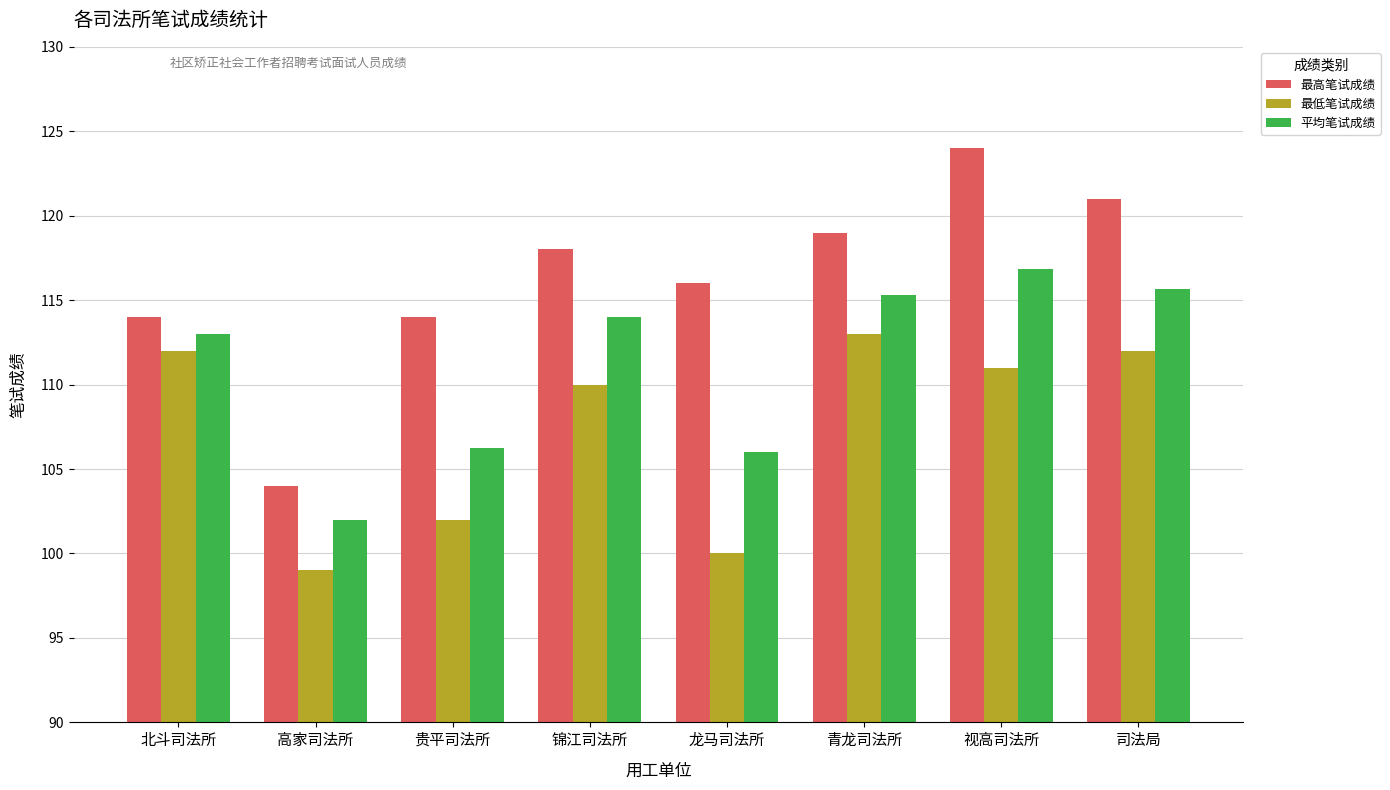

What is the spread (max minus min) of values at 青龙司法所?

6.0